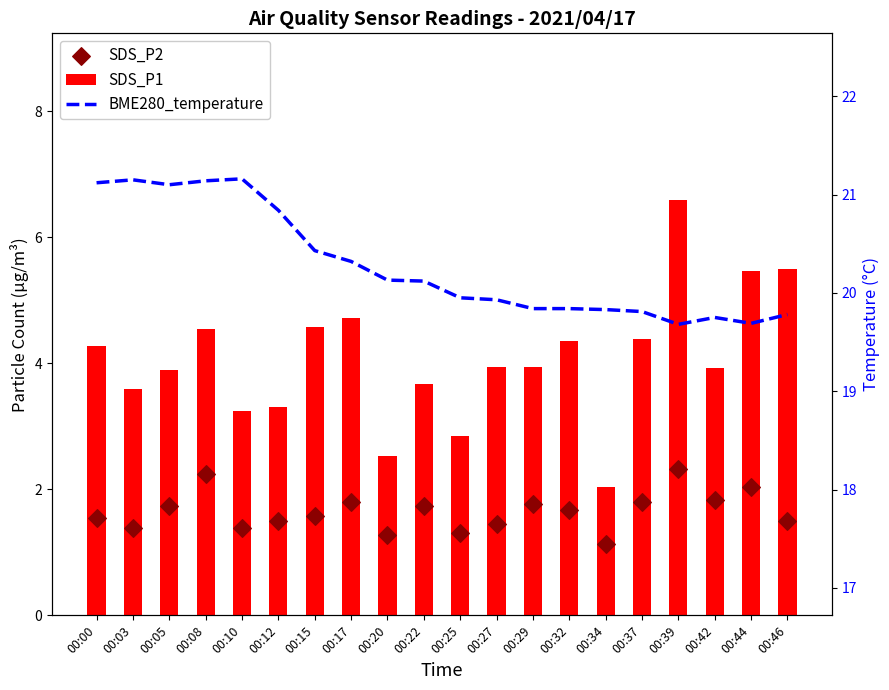

What are all the series names shown in the legend?

SDS_P1, SDS_P2, BME280_temperature